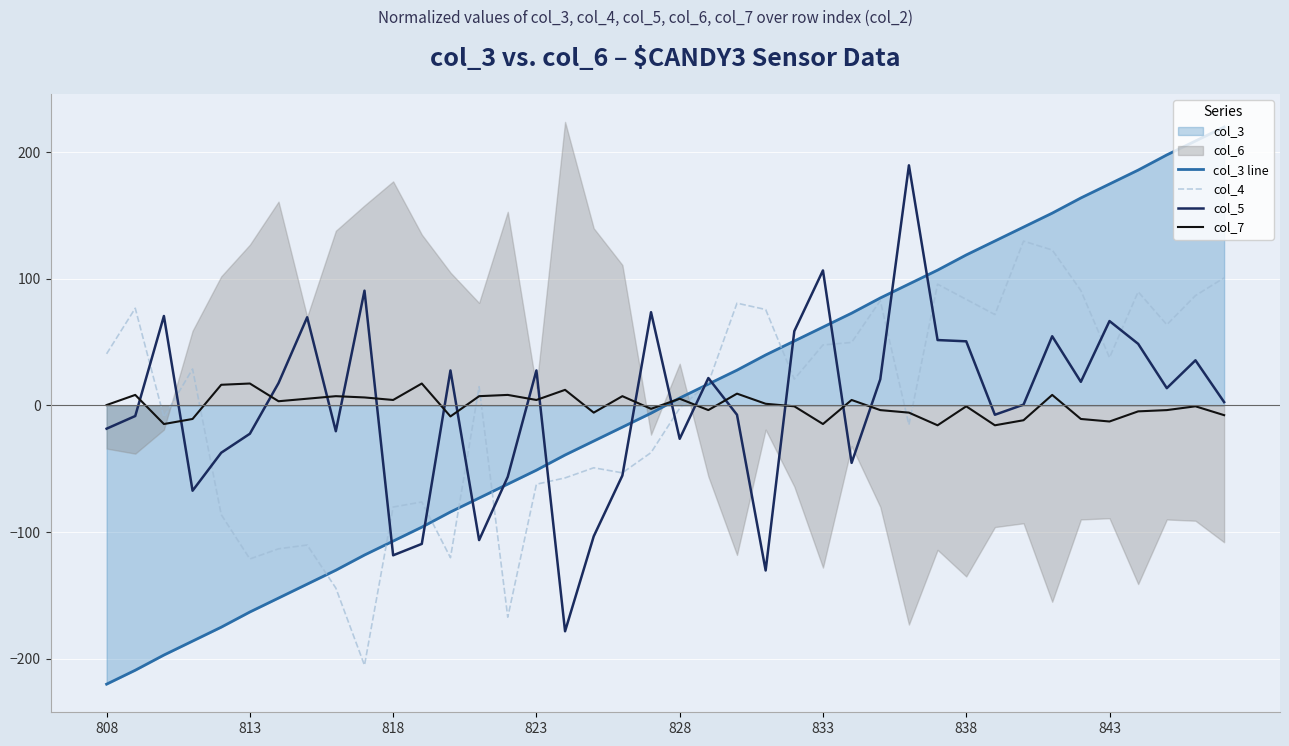

Rank the series by their maximum value, from lowest to highest.

col_7, col_4, col_5, col_3 line